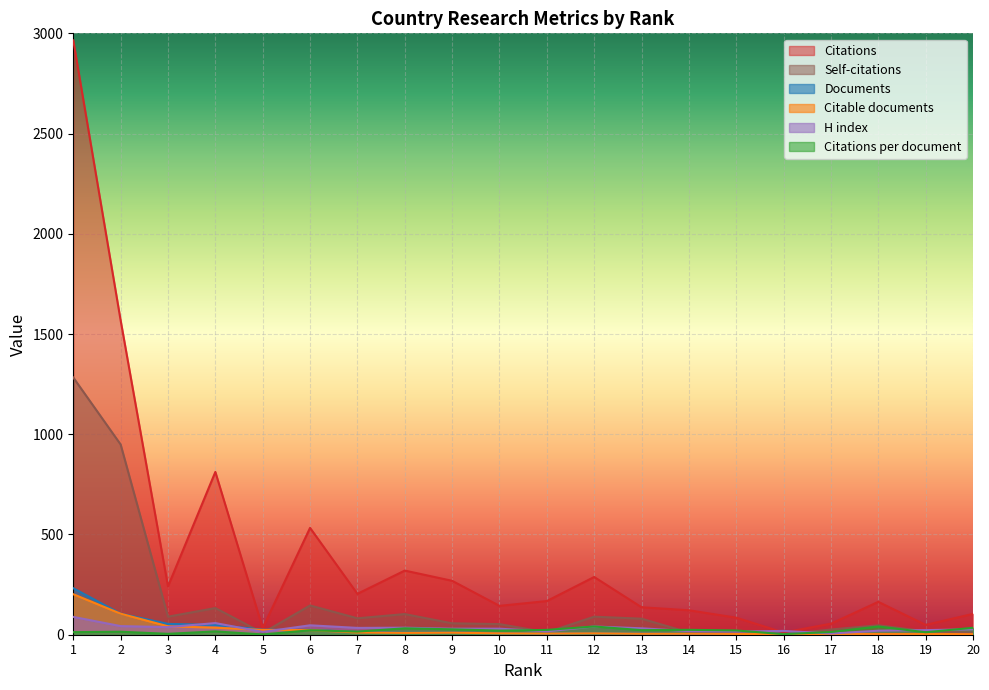

What is the highest value of the Self-citations series?

1283.0